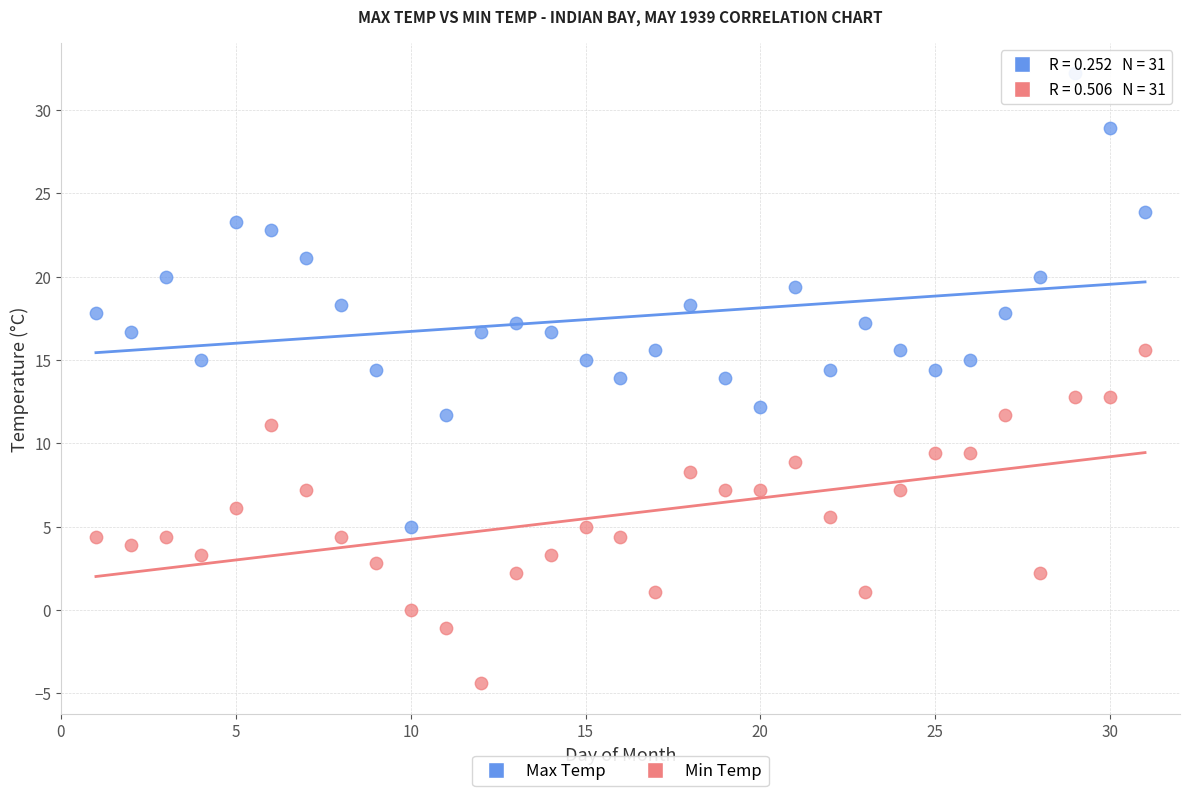

What are all the series names shown in the legend?

Max Temp, Min Temp